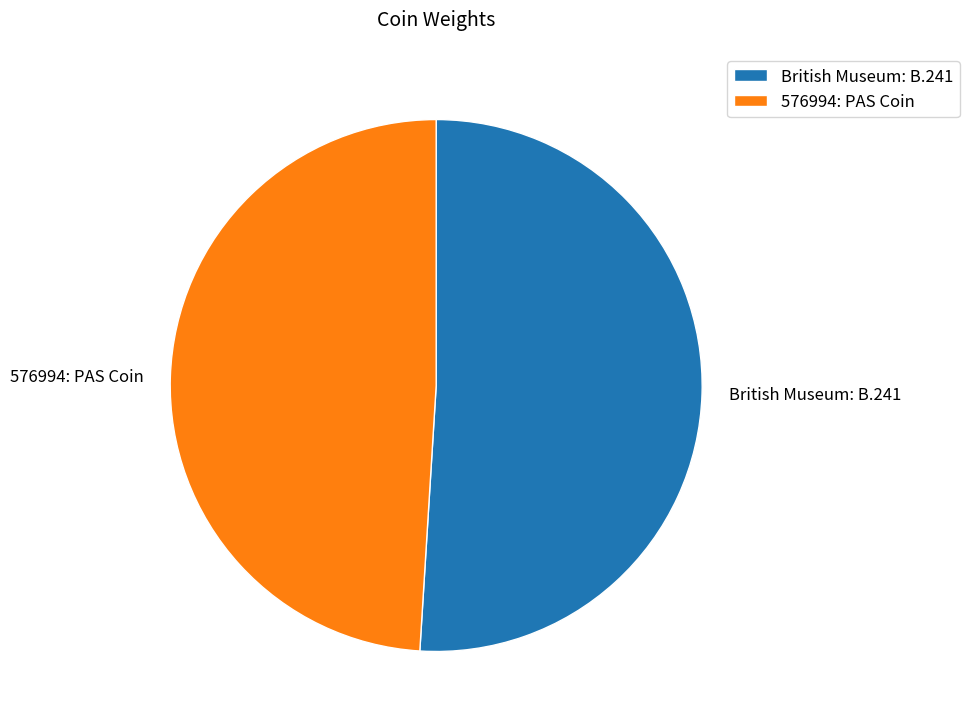

Which slice is the largest?

British Museum: B.241